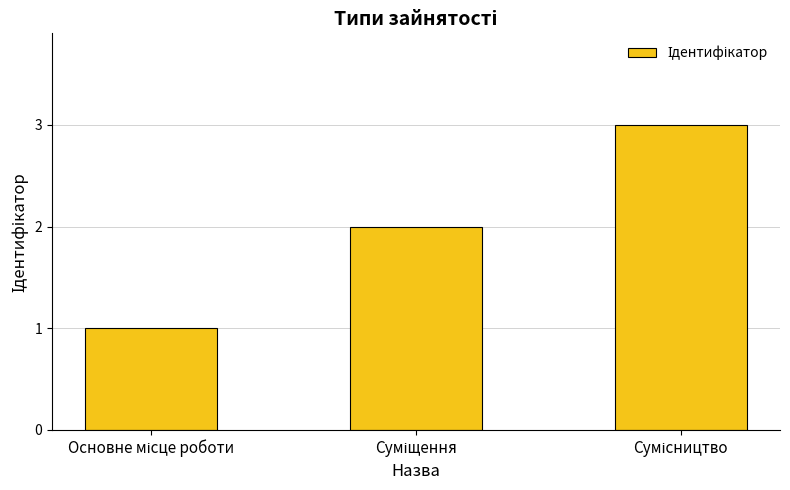

How many bars are there in total?

3